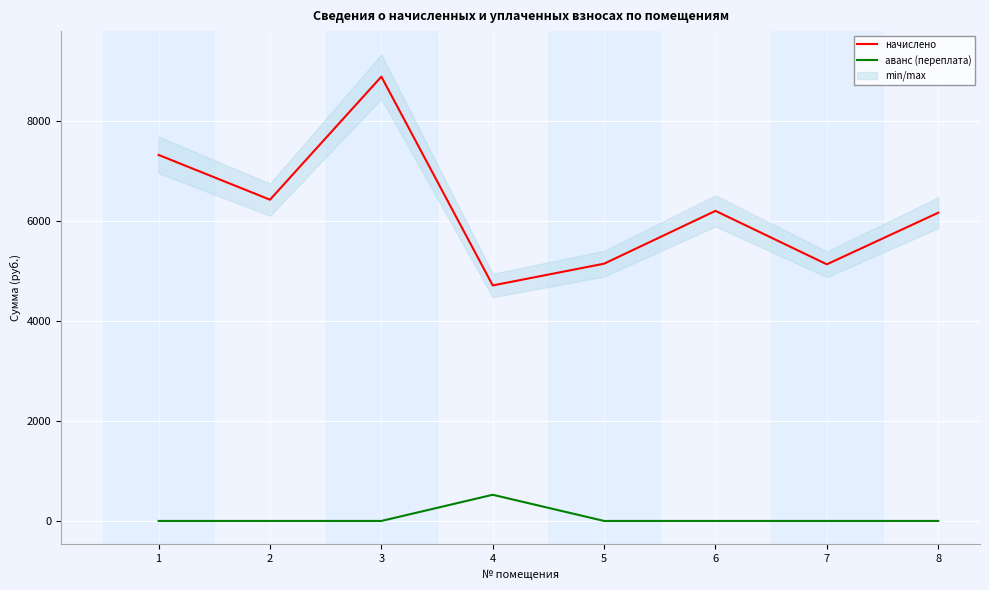

The value of начислено at 5 is 5141.9. True or false?

True